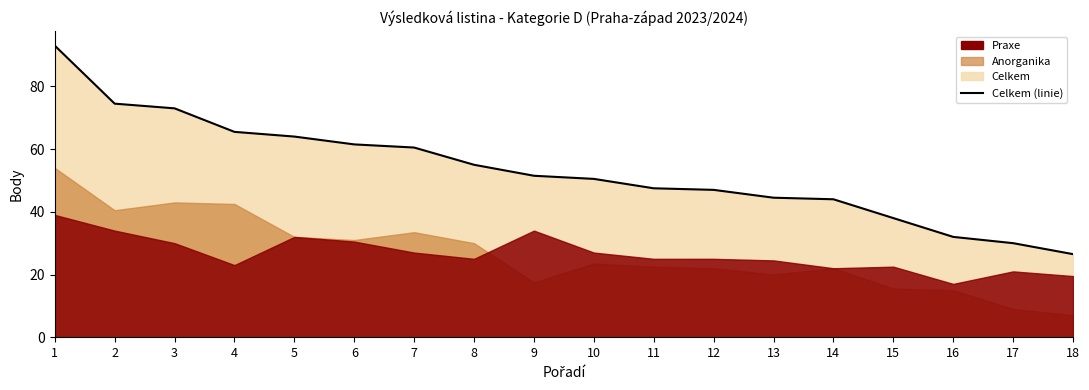

Reading left to right, what are all the values shown in this chart?

Celkem: 93.0	74.5	73.0	65.5	64.0	61.5	60.5	55.0	51.5	50.5	47.5	47.0	44.5	44.0	38.0	32.0	30.0	26.5
Anorganika: 54.0	40.5	43.0	42.5	32.0	31.0	33.5	30.0	17.5	23.5	22.5	22.0	20.0	22.0	15.5	15.0	9.0	7.0
Praxe: 39.0	34.0	30.0	23.0	32.0	30.5	27.0	25.0	34.0	27.0	25.0	25.0	24.5	22.0	22.5	17.0	21.0	19.5